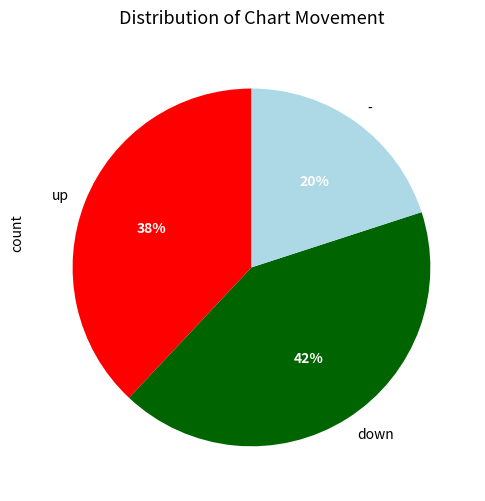

Do up and - together represent more than half of the pie?

Yes